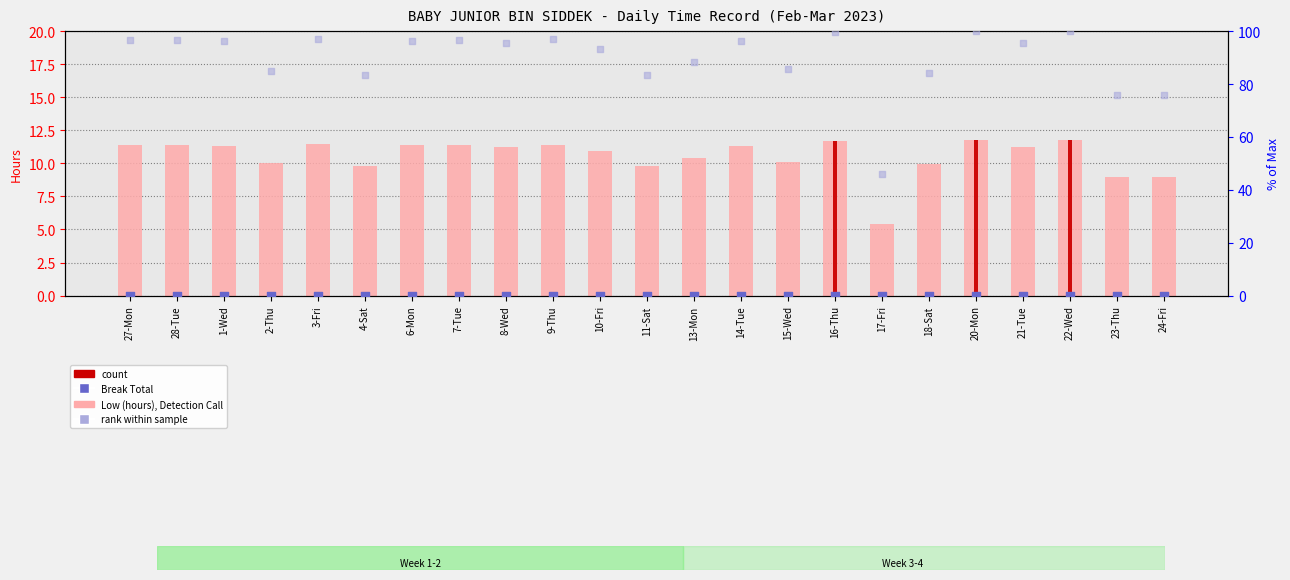

Which series reaches the minimum Y coordinate?

Break Total